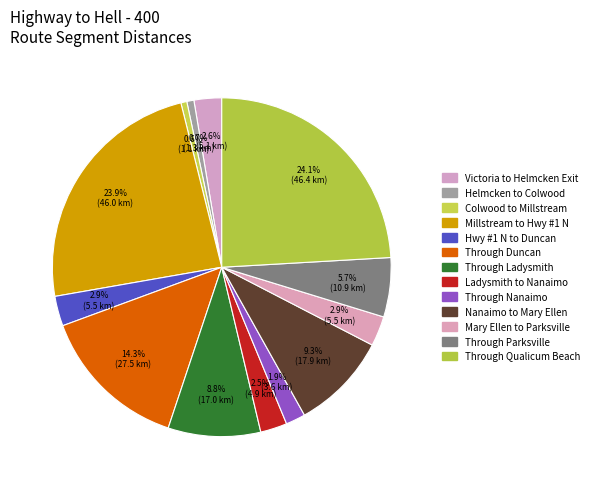

Is there a majority slice in this chart?

No